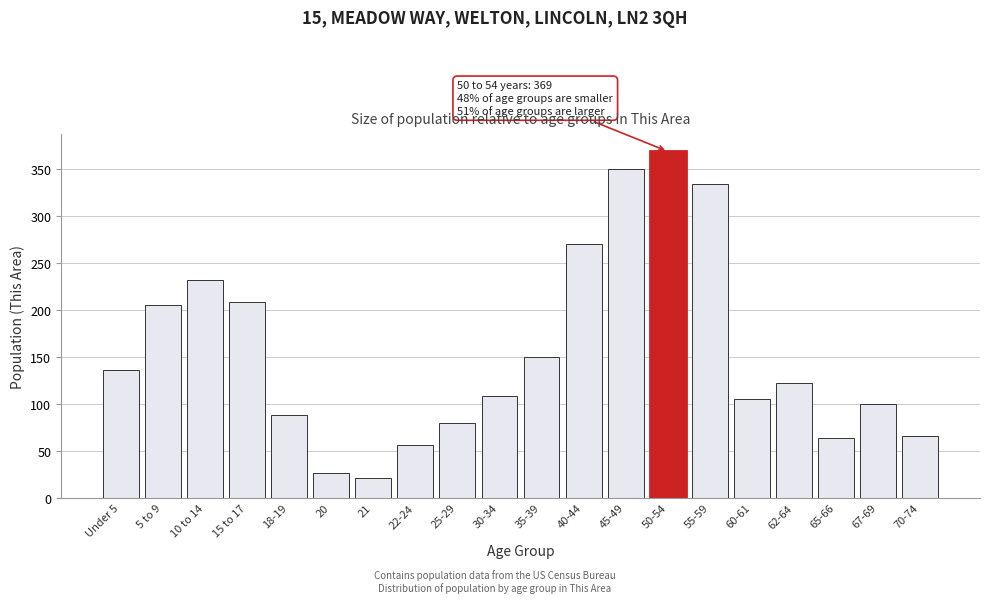

Reading right to left, transcribe all the data shown in this chart.

70-74=66	67-69=100	65-66=64	62-64=122	60-61=105	55-59=334	50-54=369	45-49=350	40-44=270	35-39=150	30-34=108	25-29=79	22-24=56	21=21	20=26	18-19=88	15 to 17=208	10 to 14=232	5 to 9=205	Under 5=136